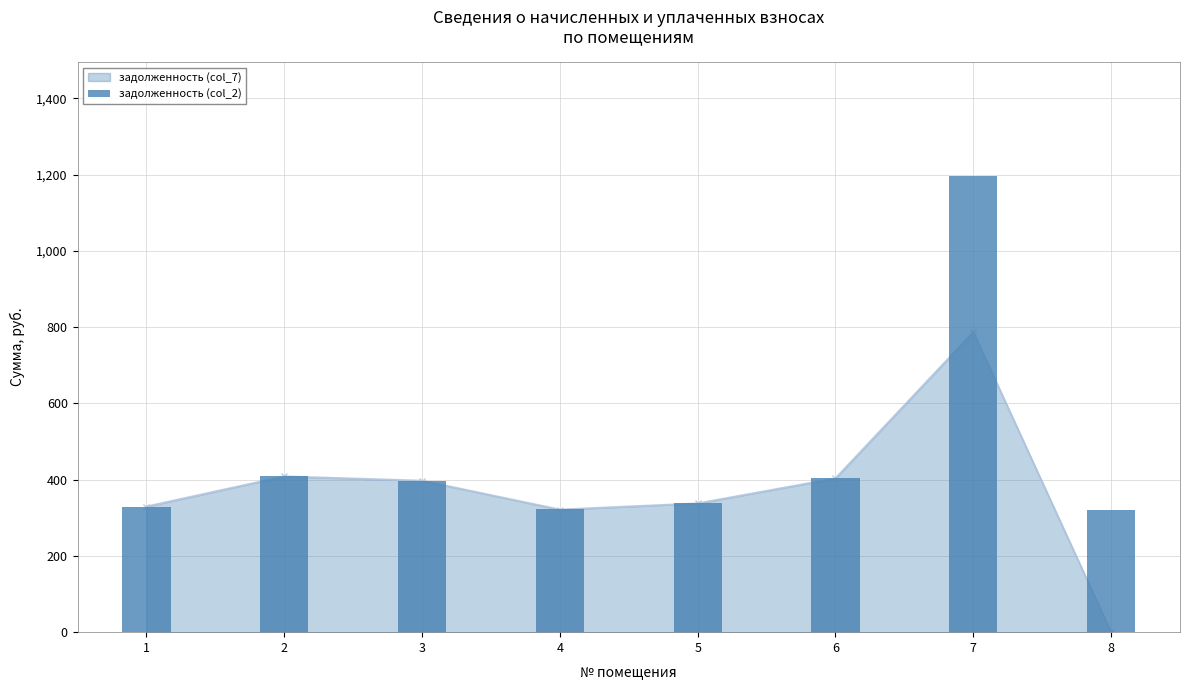

Where is the data nearest to the value 757?

2